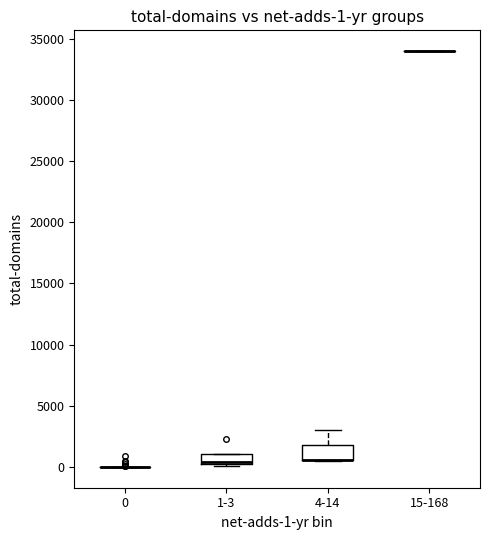

Which box is the tallest, from its lower edge to its upper edge?

4-14